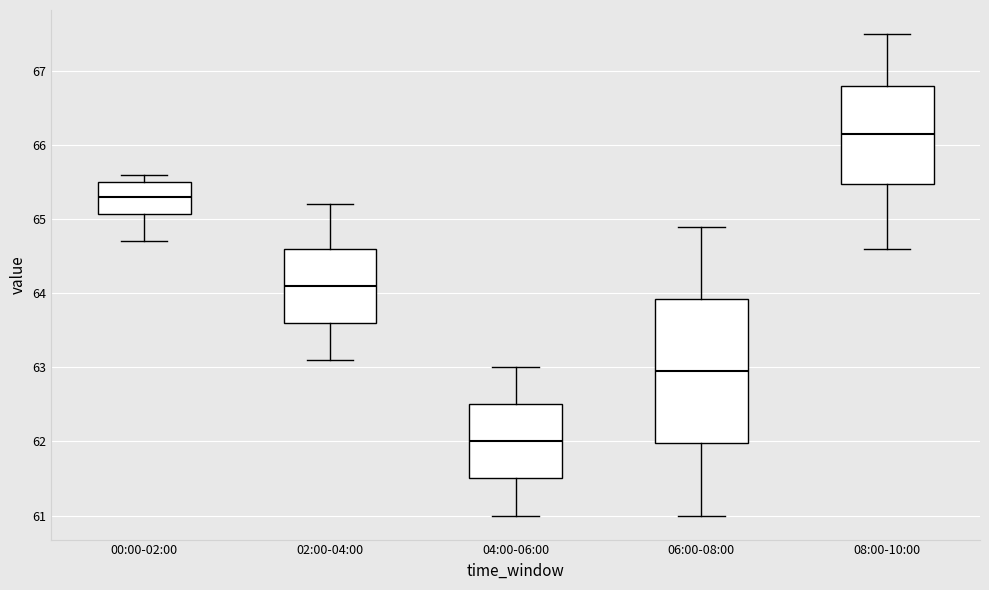

Where does the lower whisker of the box for 06:00-08:00 end on the y-axis? The values are not printed on the chart, so give them approximately, as read against the axis.

61.0